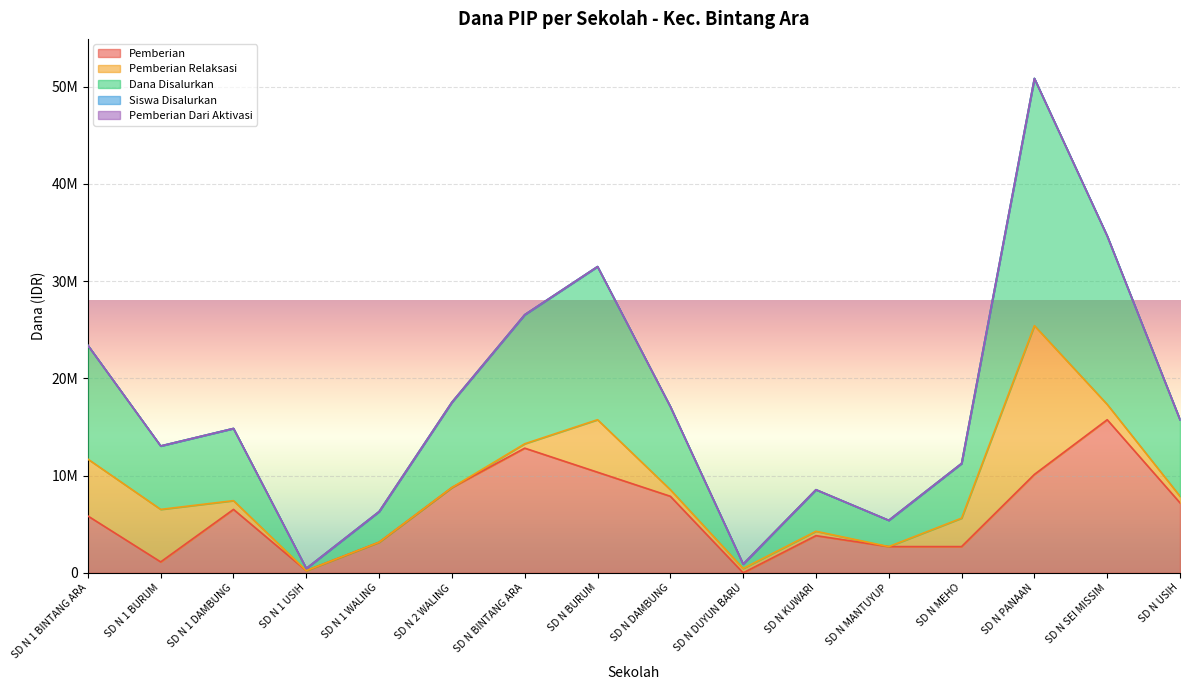

Read the Dana Disalurkan value at SD N 1 BURUM, to the nearest 10.

6525000